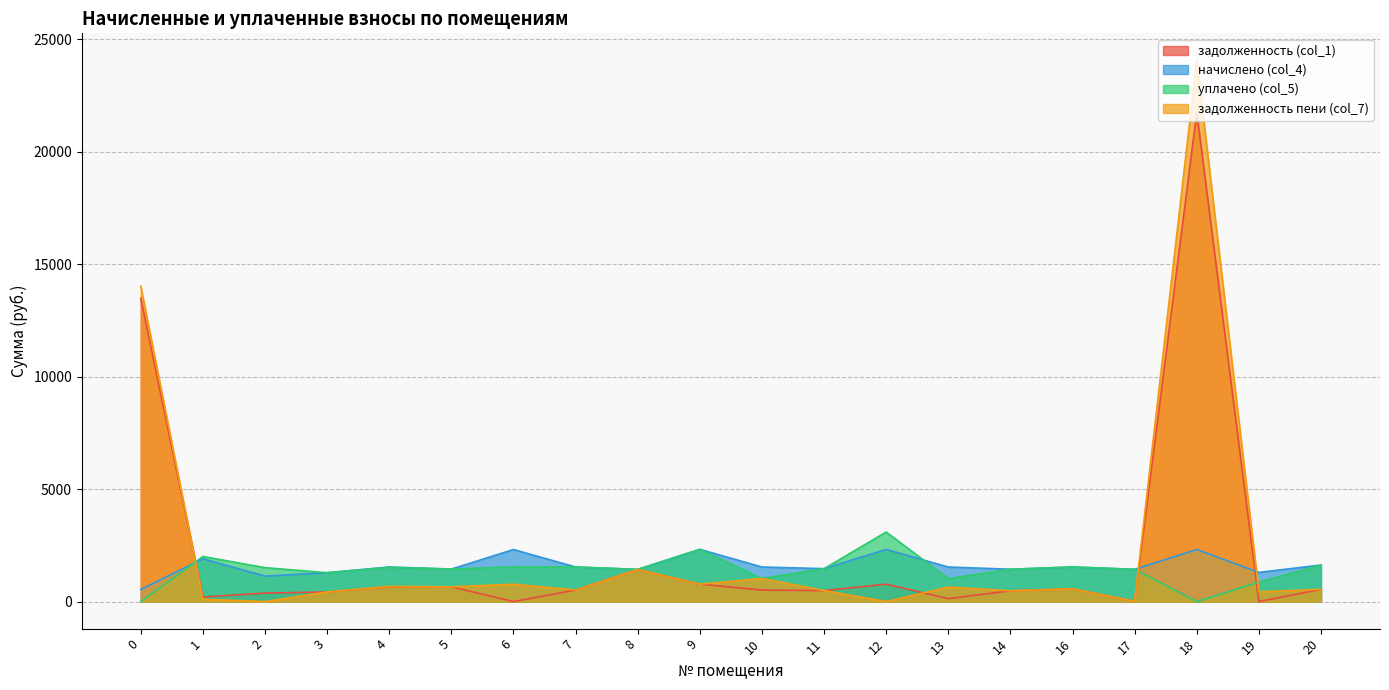

Between which two adjacent categories do задолженность пени (col_7) and уплачено (col_5) first intersect?

0 and 1